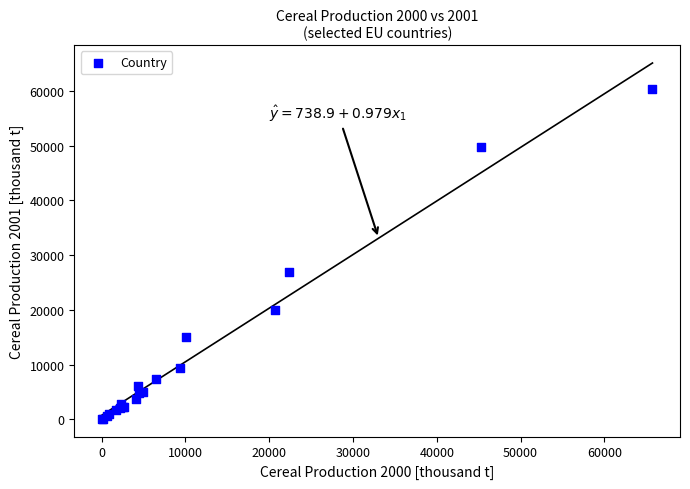

What Y value in the scatter plot is closest to 30214?

26960.3